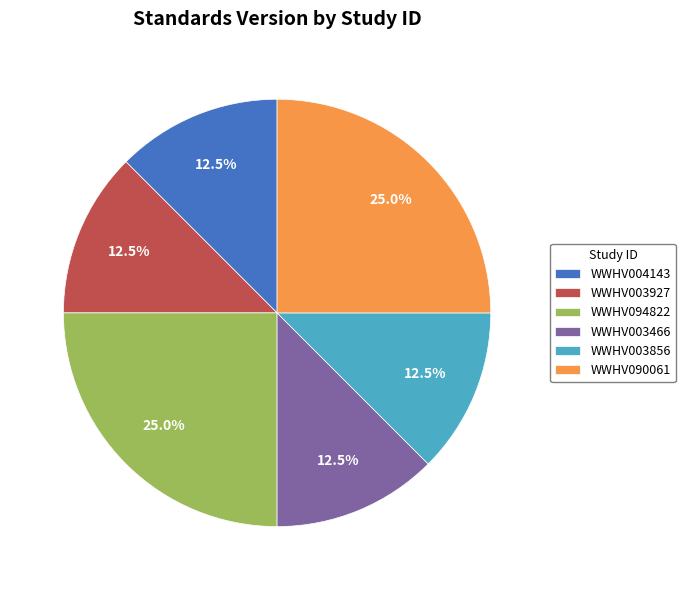

True or false: WWHV090061 accounts for 25% of the total.

True